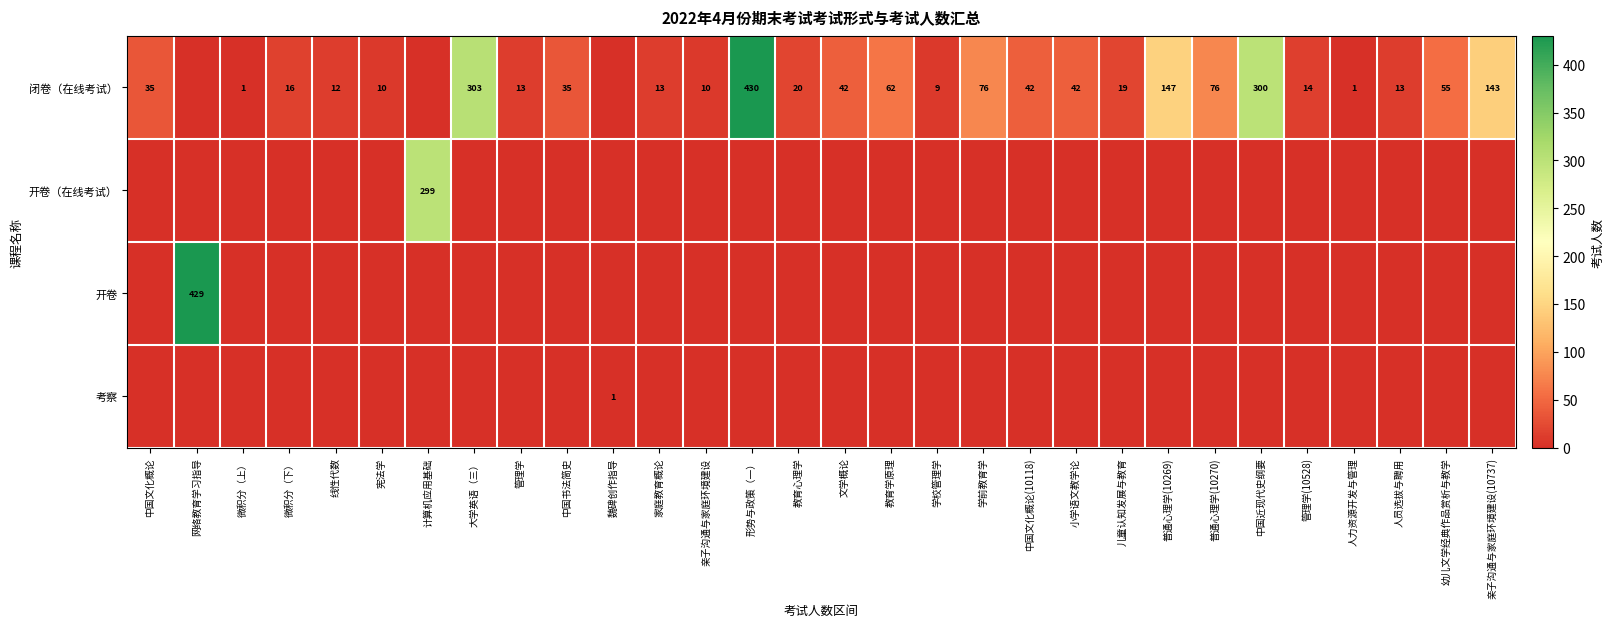

Is it true that 闭卷（在线考试） equals 93 at 幼儿文学经典作品赏析与教学?

False